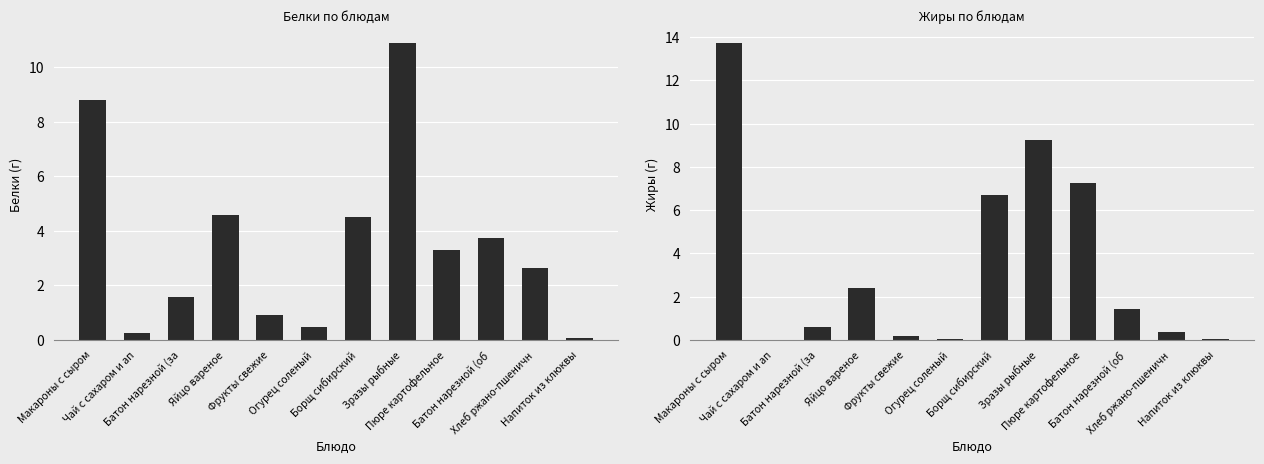

List the series in order of their overall mean, highest first.

Жиры, Белки